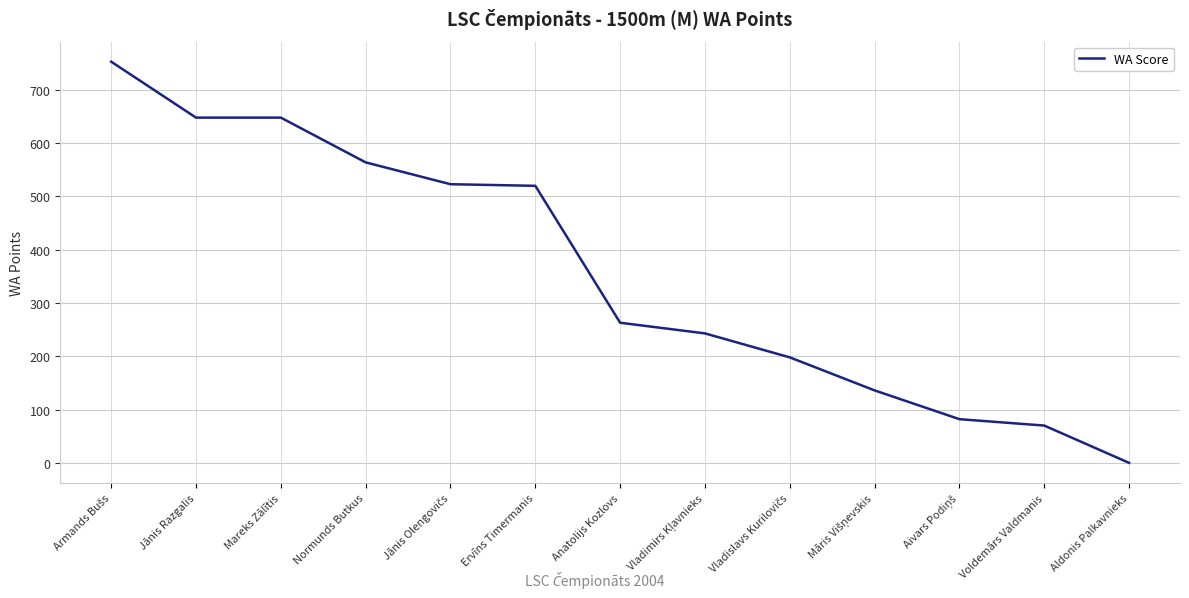

The value at Aldonis Palkavnieks is 0. True or false?

True